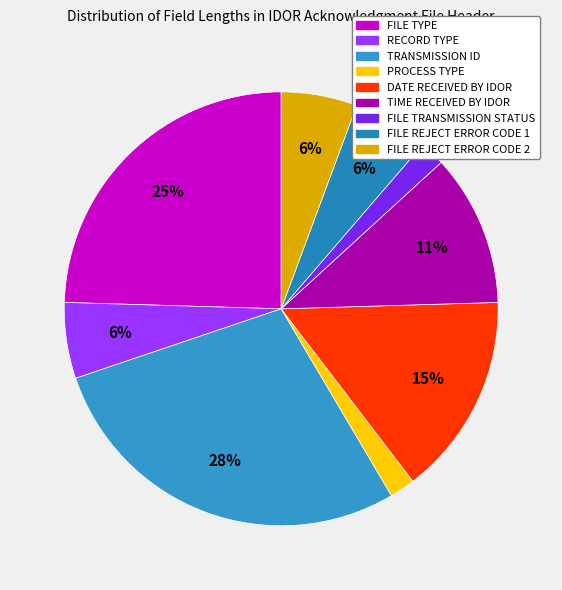

Which category has the biggest portion of the pie?

TRANSMISSION ID